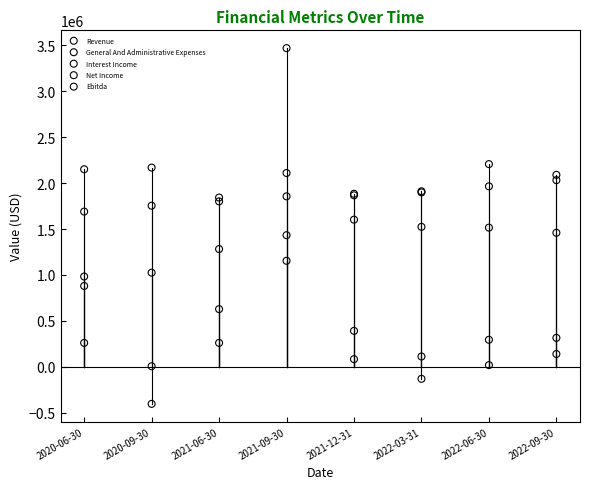

Which series contains the lowest Y value?

Net Income